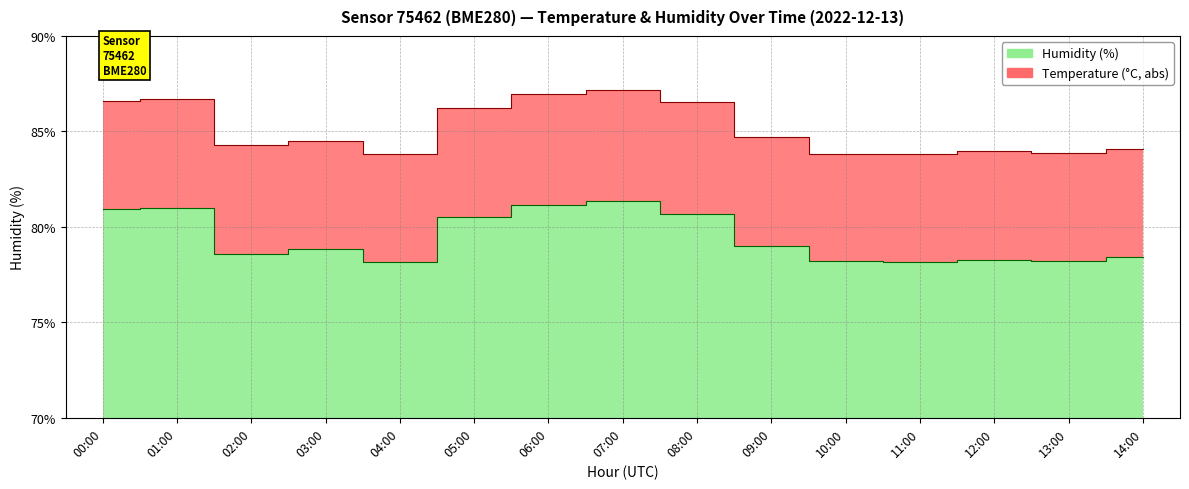

At which category does the chart reach its peak across all series?

07:00